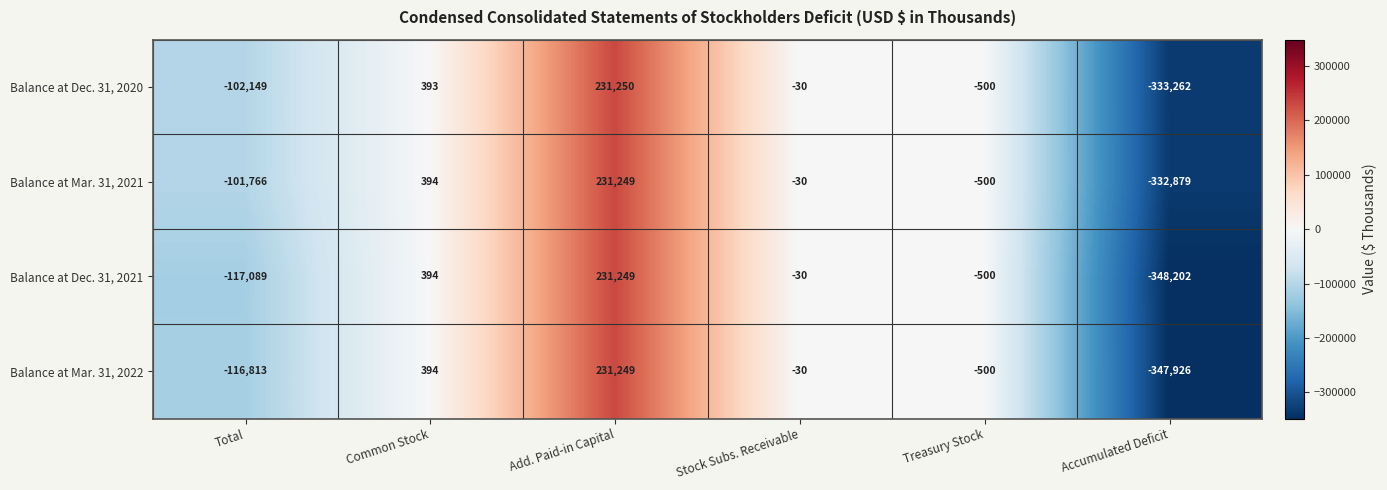

Reading right to left, what are all the values shown in this chart?

Balance at Dec. 31, 2020: Accumulated Deficit=-333262	Treasury Stock=-500	Stock Subs. Receivable=-30	Add. Paid-in Capital=231250	Common Stock=393	Total=-102149
Balance at Mar. 31, 2021: Accumulated Deficit=-332879	Treasury Stock=-500	Stock Subs. Receivable=-30	Add. Paid-in Capital=231249	Common Stock=394	Total=-101766
Balance at Dec. 31, 2021: Accumulated Deficit=-348202	Treasury Stock=-500	Stock Subs. Receivable=-30	Add. Paid-in Capital=231249	Common Stock=394	Total=-117089
Balance at Mar. 31, 2022: Accumulated Deficit=-347926	Treasury Stock=-500	Stock Subs. Receivable=-30	Add. Paid-in Capital=231249	Common Stock=394	Total=-116813